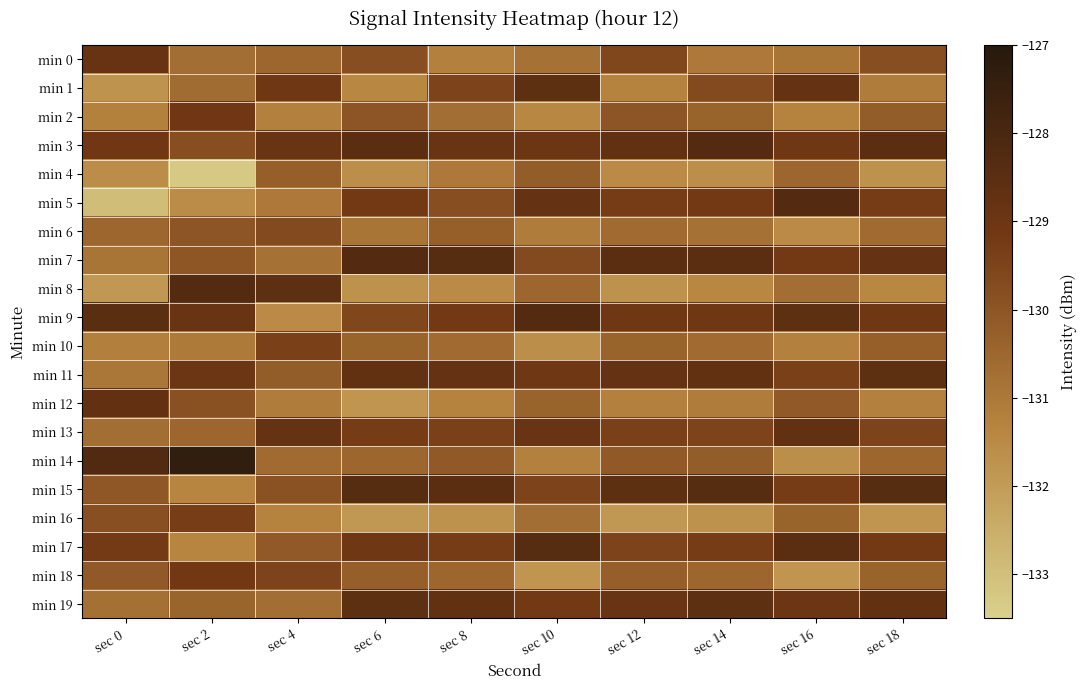

What is the difference between the highest and lowest values at sec 2?

5.9